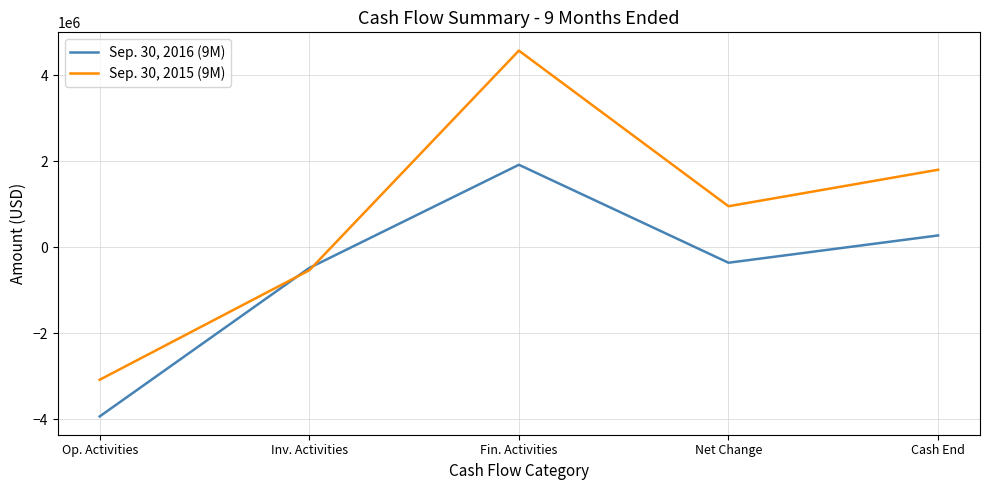

What is the average value of the Sep. 30, 2015 (9M) series?

741138